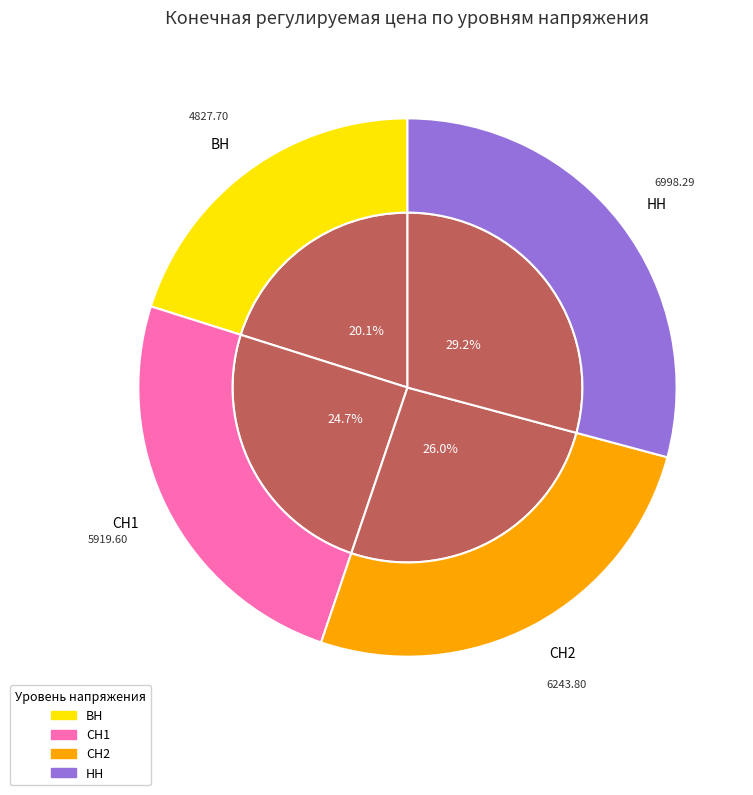

To the nearest percent, what is the combined percentage of Конечная регулируемая цена (НН) and Конечная регулируемая цена (СН2)?

55%